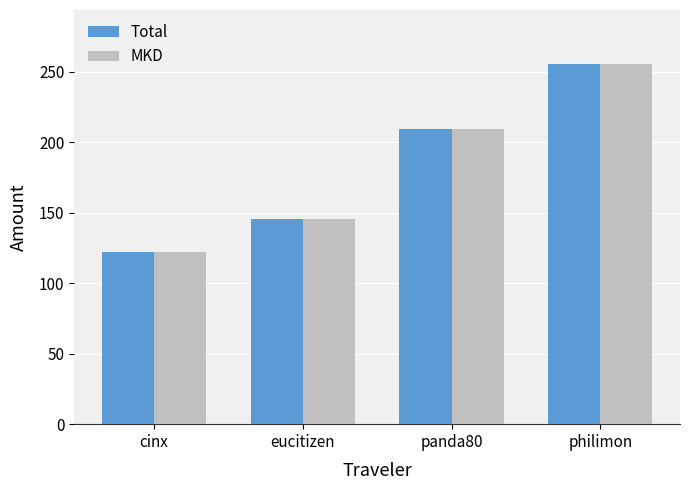

At which category is the sum across all series the highest?

philimon